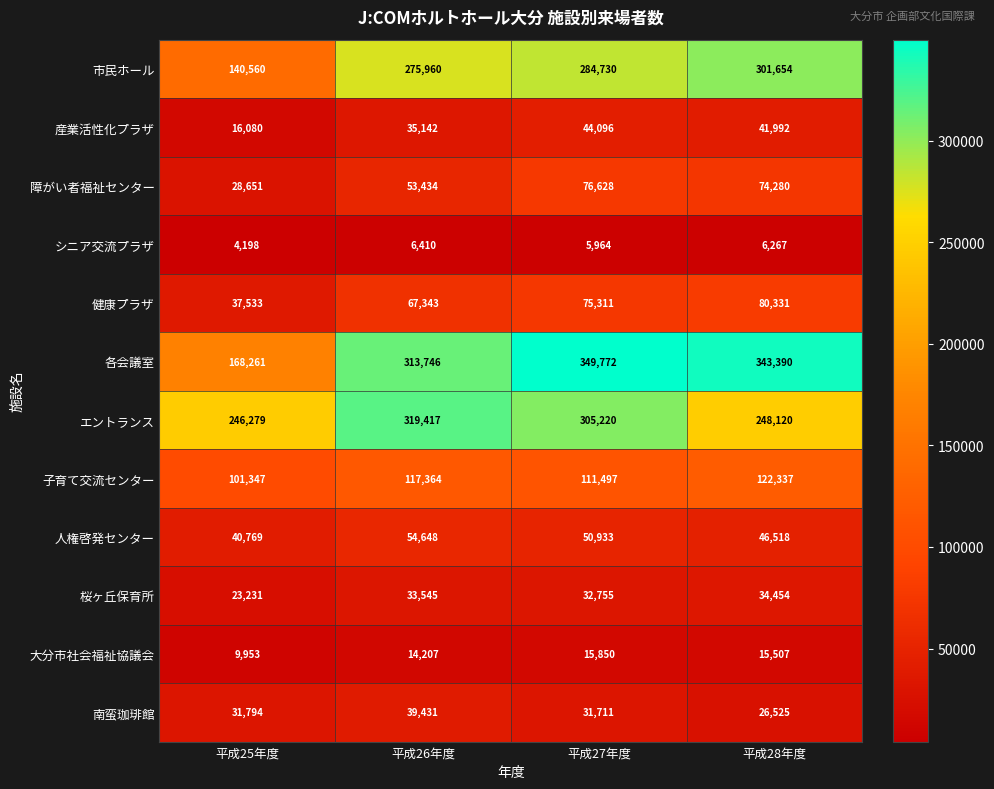

What is the average value of the 大分市社会福祉協議会 series?

13879